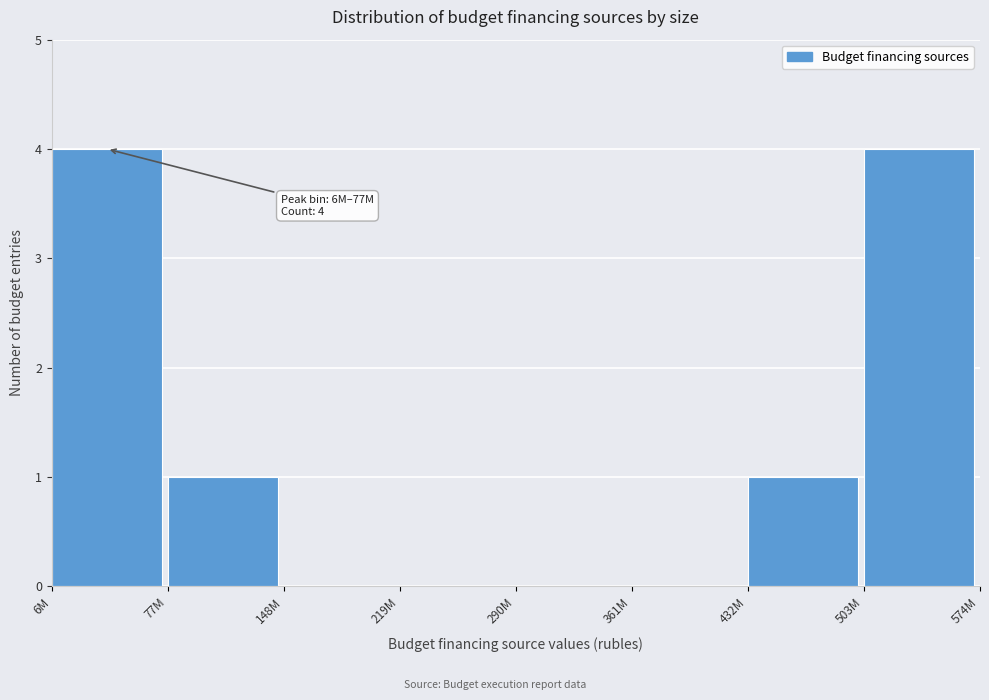

Reading right to left, extract all data points from this chart.

503M=4	432M=1	361M=0	290M=0	219M=0	148M=0	77M=1	6M=4